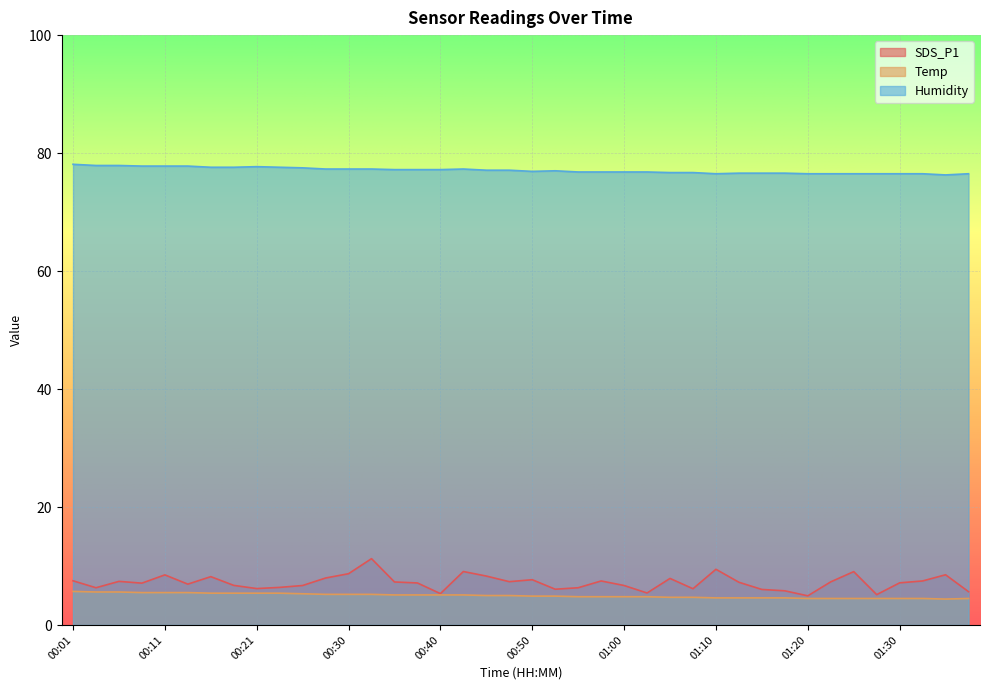

Between 00:52 and 01:00, which series saw the biggest shift?

SDS_P1